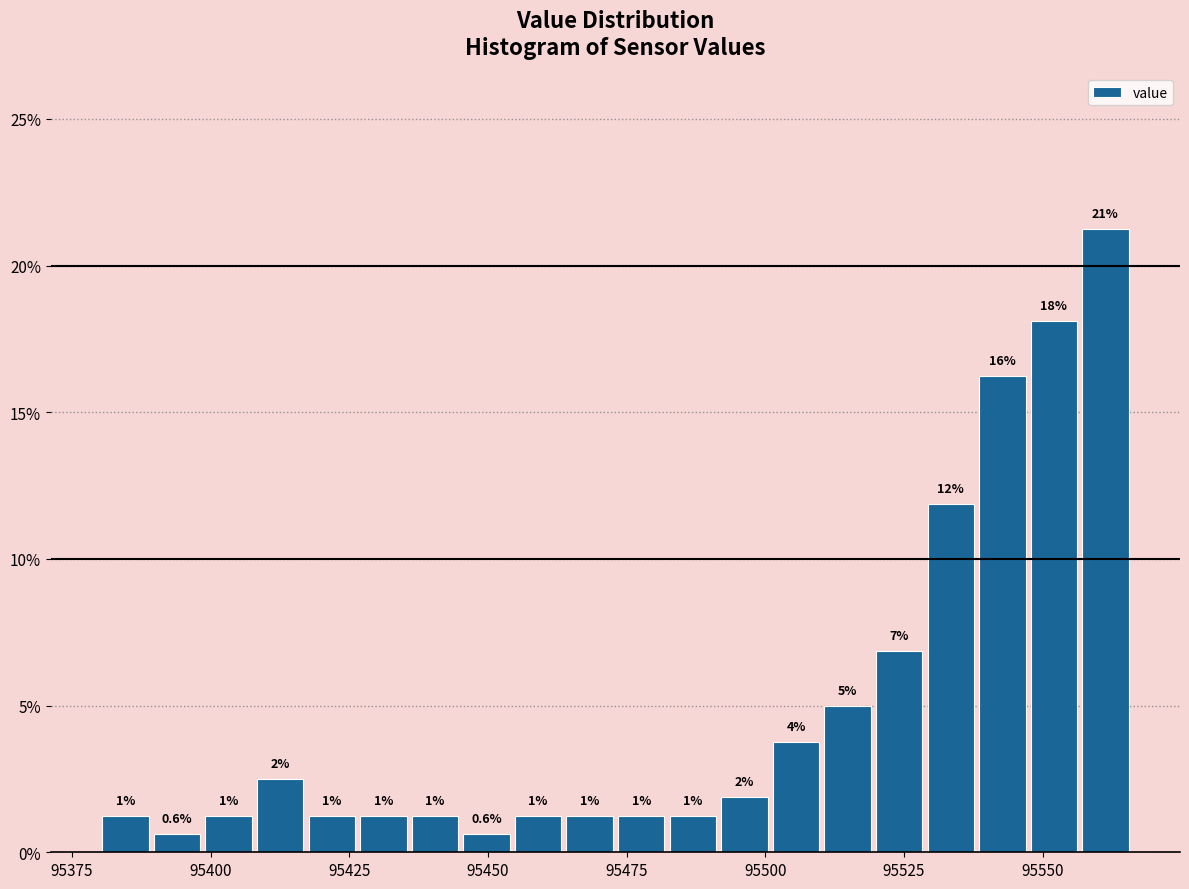

Read against the x-axis, roughly where is the centre of the tallest bar?

95560